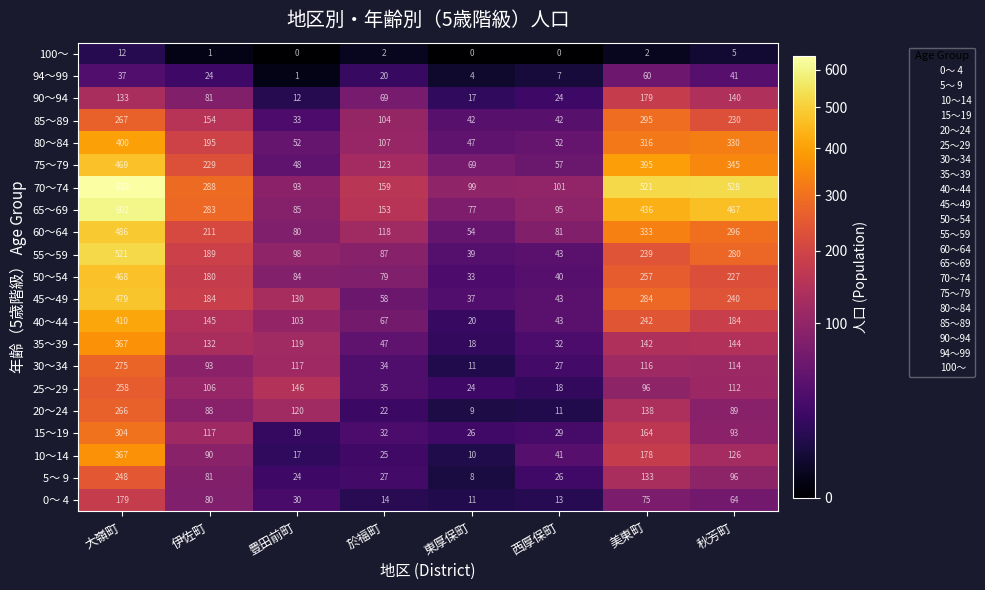

Between 豊田前町 and 美東町, which series saw the biggest shift?

70～74